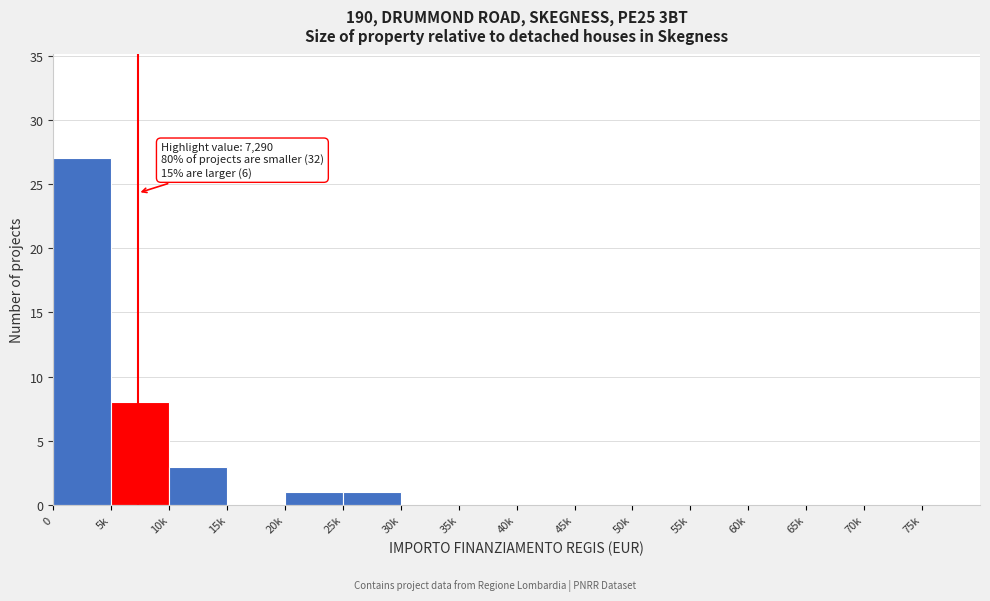

Reading left to right, what are all the values shown in this chart?

0=27	5k=8	10k=3	15k=0	20k=1	25k=1	30k=0	35k=0	40k=0	45k=0	50k=0	55k=0	60k=0	65k=0	70k=0	75k=0